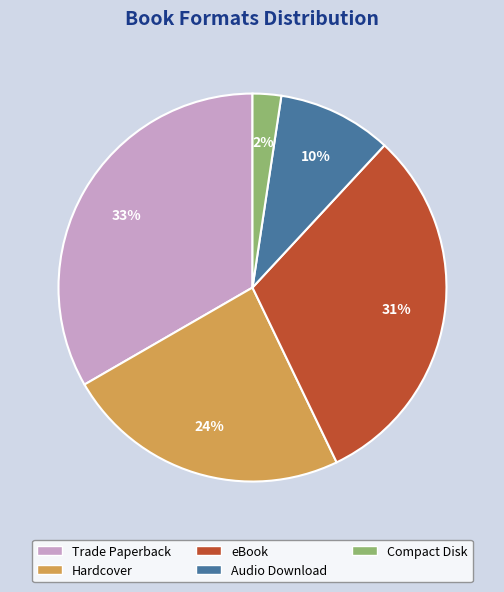

Does Hardcover represent more than half of the total?

No